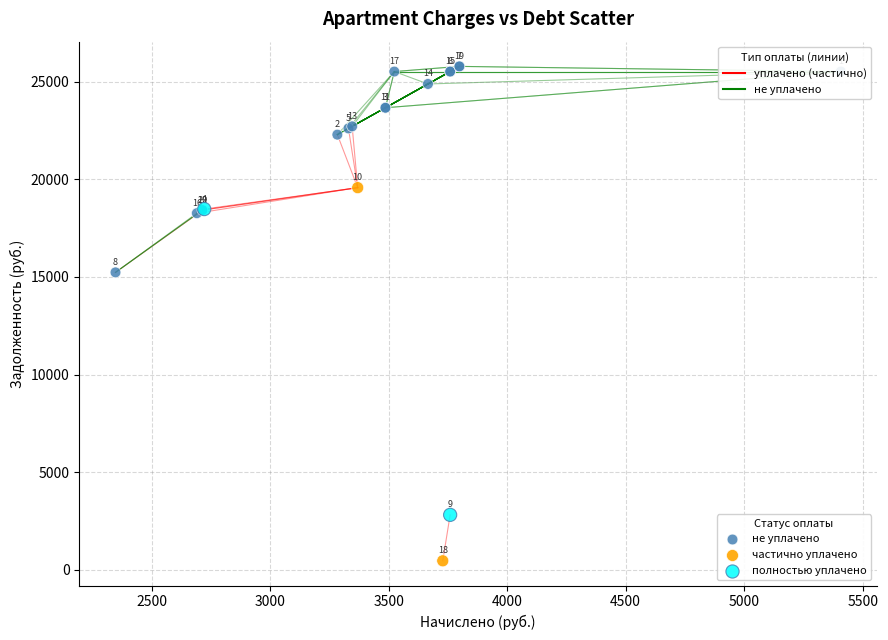

Which series has the largest Y range (max minus min)?

частично уплачено